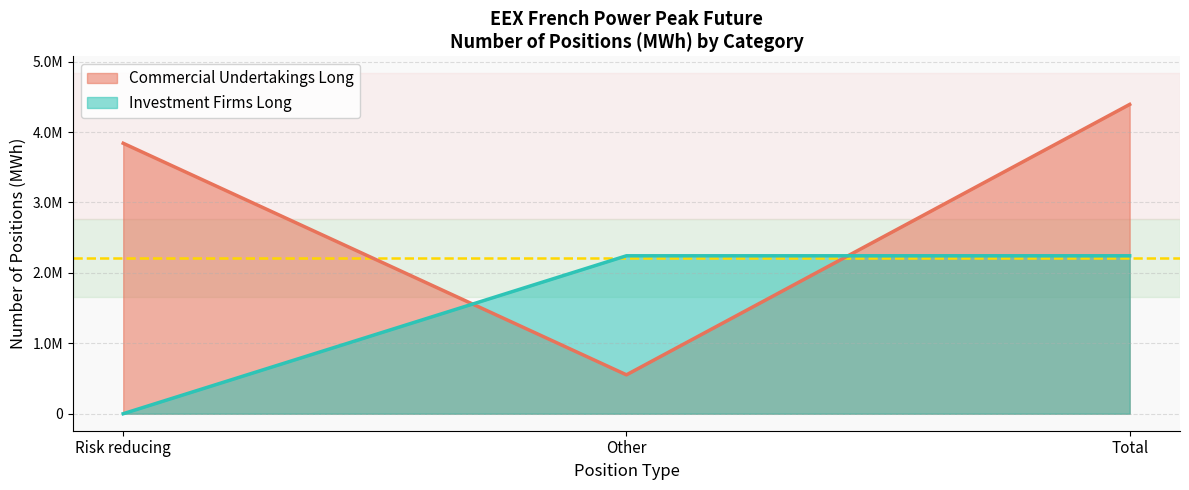

How many data points in Commercial Undertakings Long are less than 3840216?

1